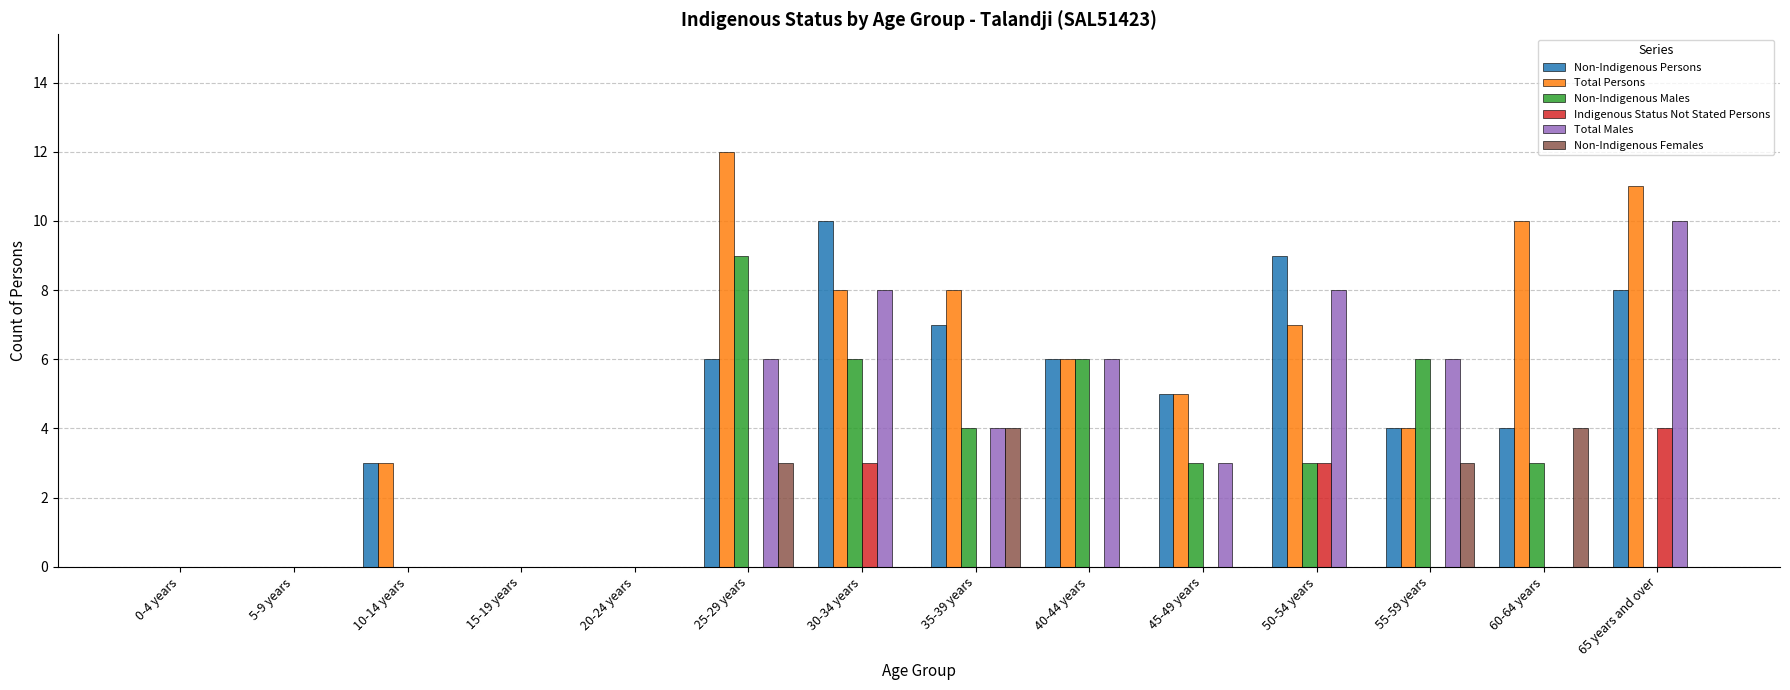

Are the bars grouped side by side (vs. stacked)?

Yes